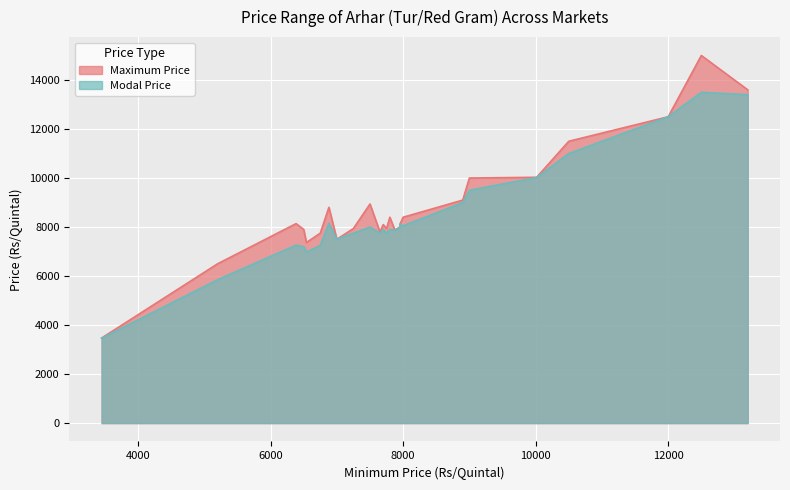

Count the number of categories in the chart.

25